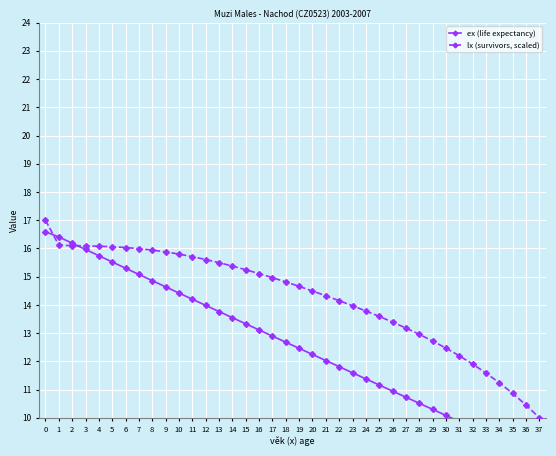

Where is ex (life expectancy) nearest to the value 12?

21